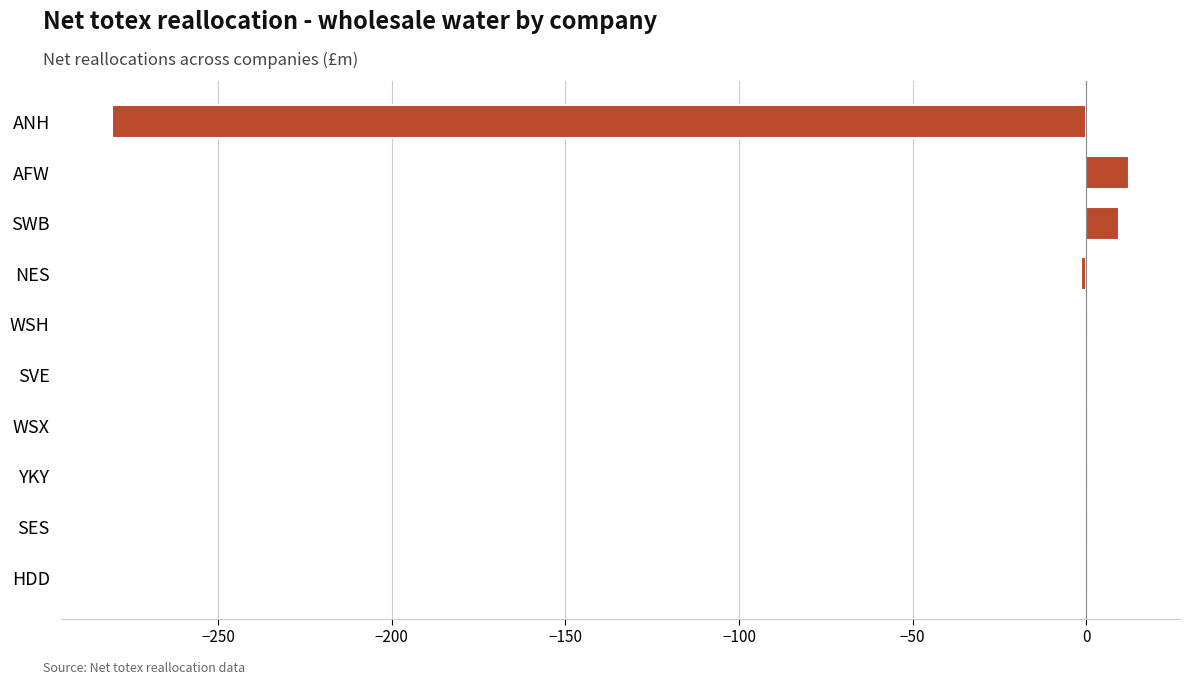

Which has a higher value, WSX or SWB?

SWB